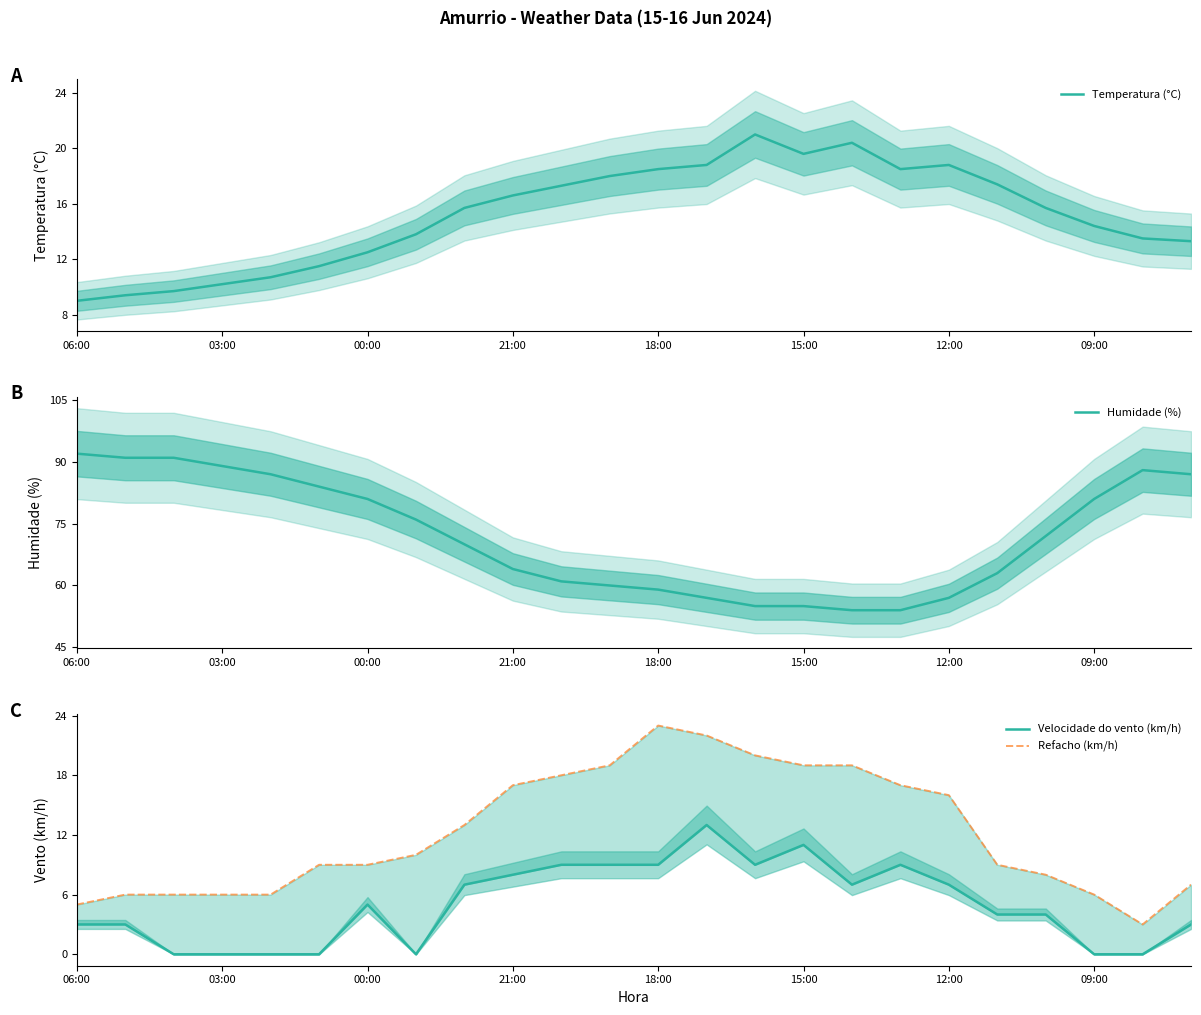

What is the maximum value for Temperatura (°C)?

21.0